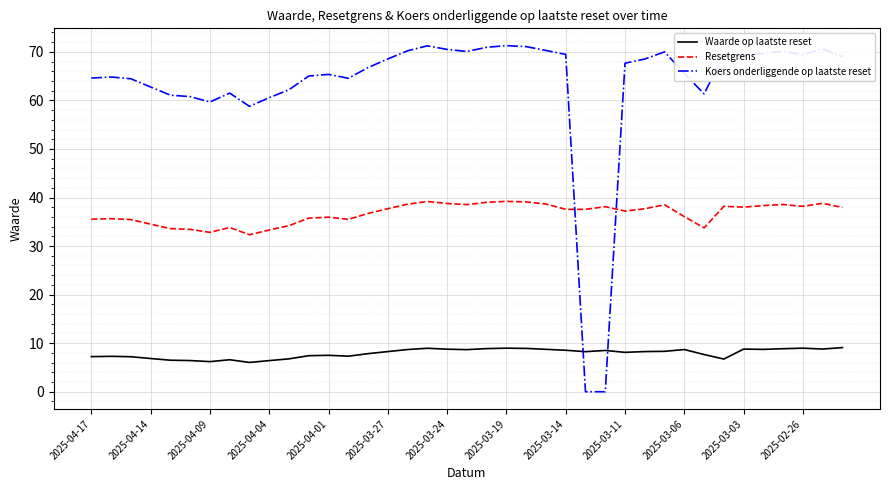

Which series has the largest total across all categories?

Koers onderliggende op laatste reset